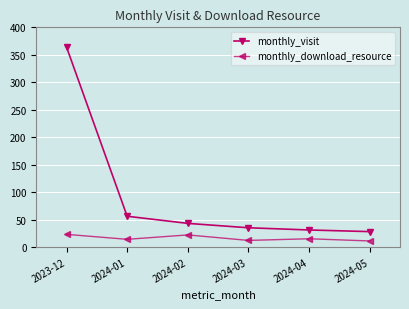

What is the difference between the monthly_download_resource values at 2023-12 and 2024-01?

9